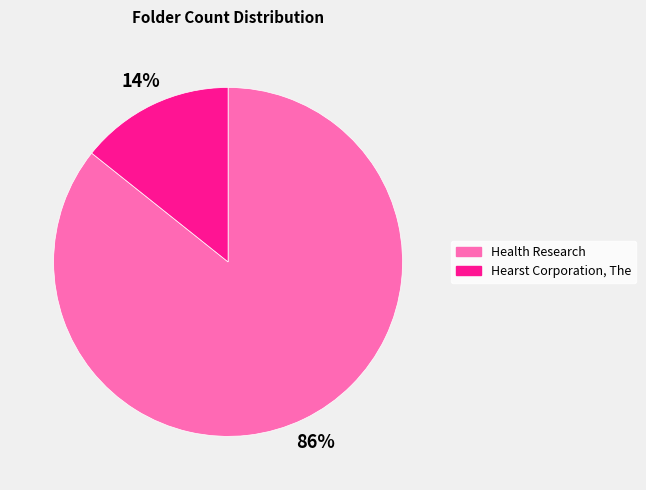

Approximately how many times larger is the value at Hearst Corporation, The compared to Health Research?

0.2